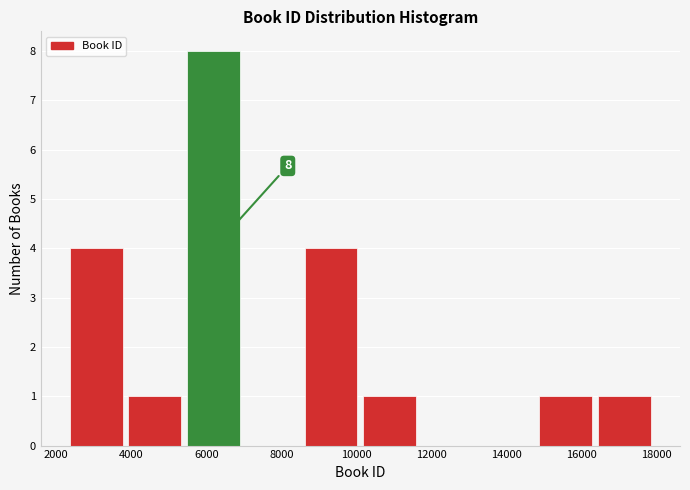

Over which range of the x-axis is the bar tallest?

5400 to 7000